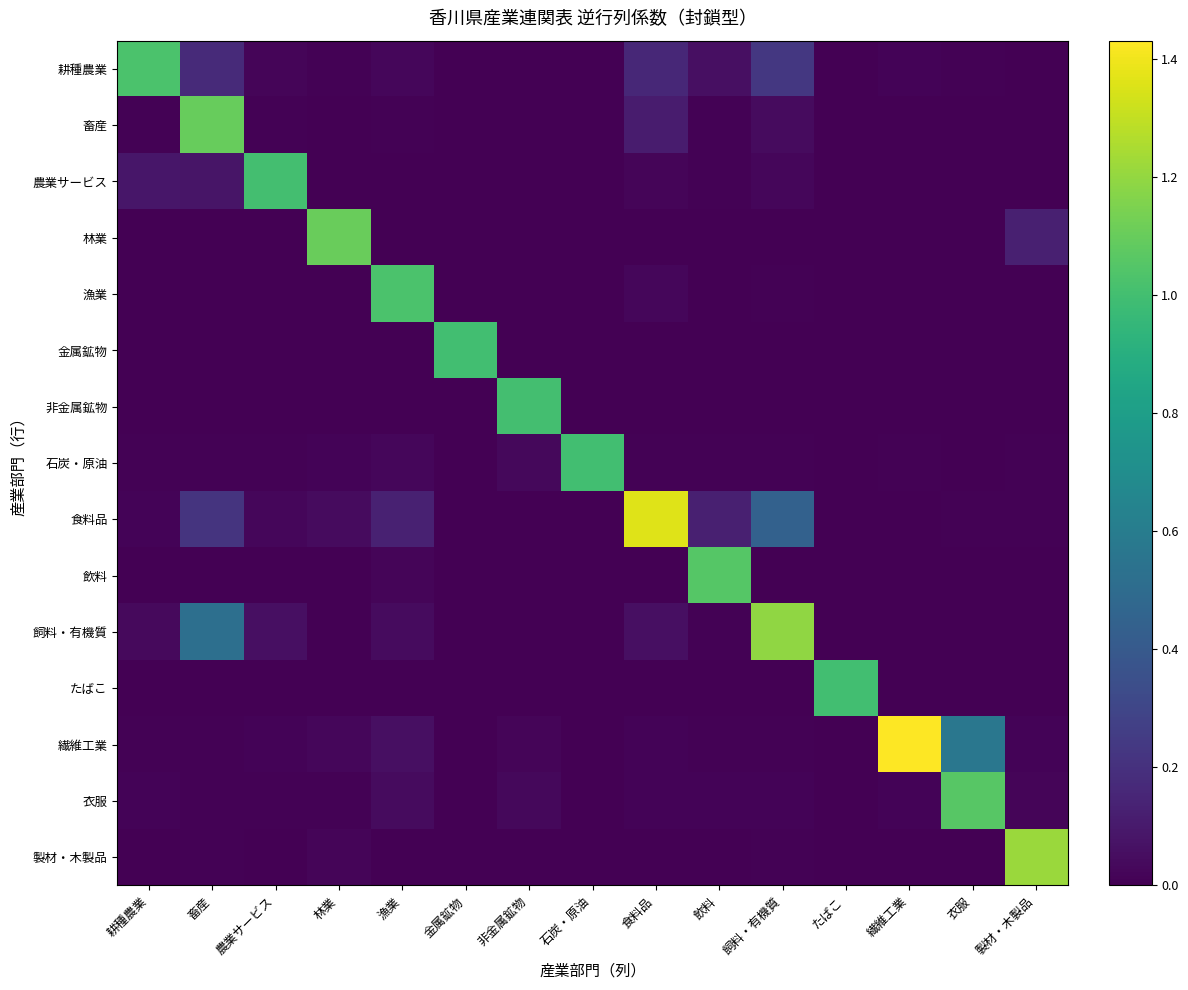

What is the total value across all series at 金属鉱物?

1.0